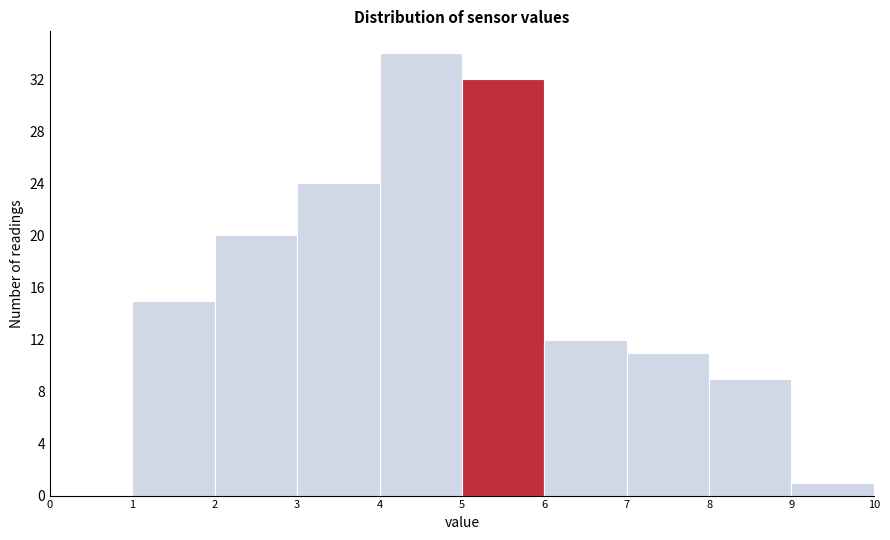

How tall is the bar that spans 1 to 2 on the x-axis? The values are not printed on the chart, so give them approximately, as read against the axis.

15